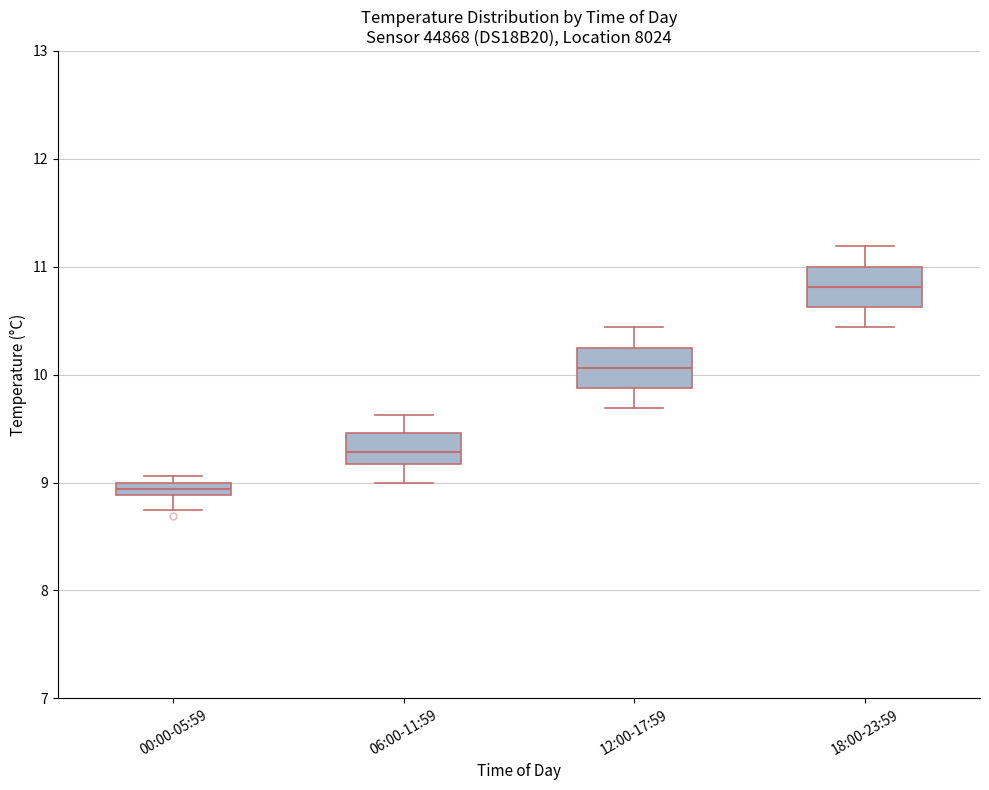

Where is the upper edge of the box for 06:00-11:59 on the y-axis? The values are not printed on the chart, so give them approximately, as read against the axis.

9.5